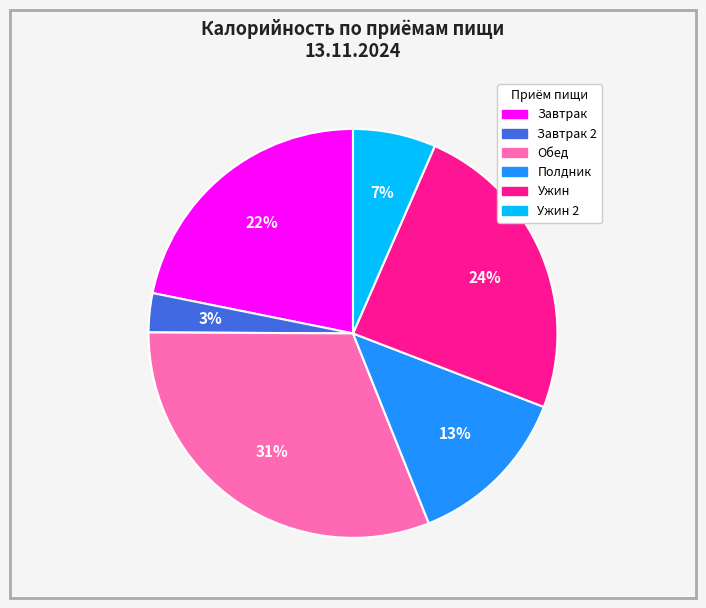

To the nearest percent, what is the difference between the largest and smallest slice percentages?

28%